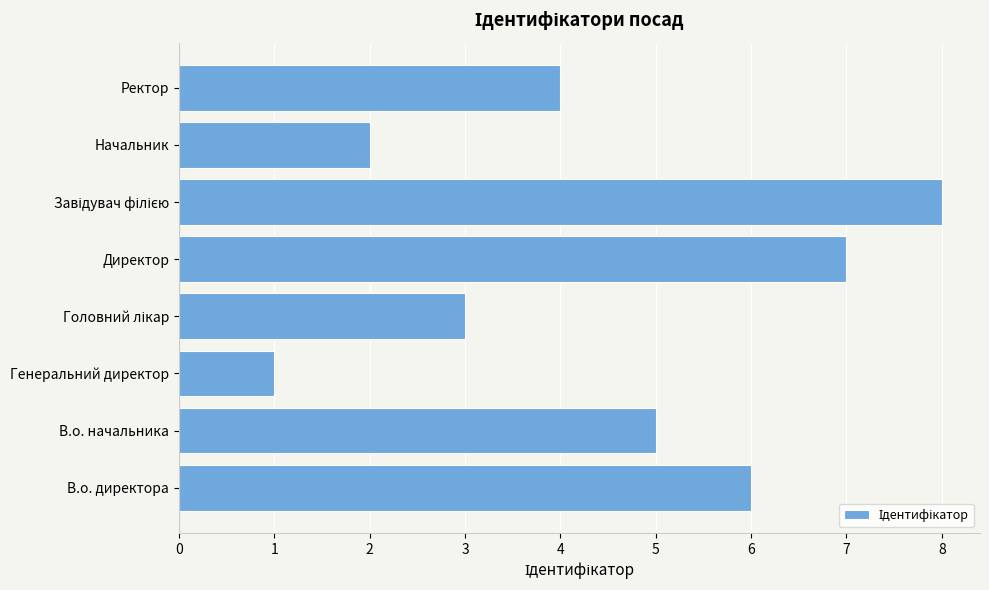

Which category has the lowest value across all series?

Генеральний директор